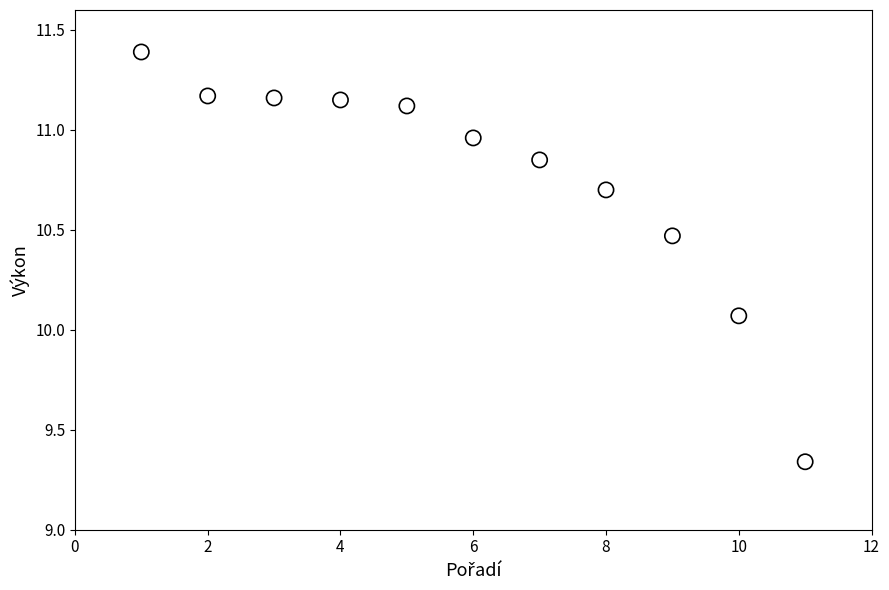

What is the range of X values (max minus min)?

10.0